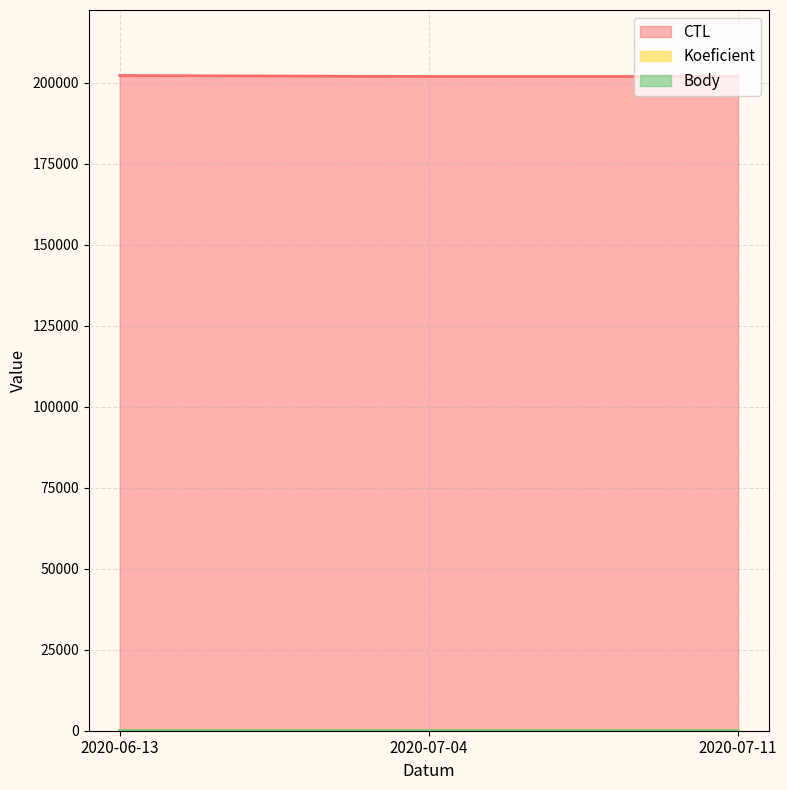

What is the difference between the highest and lowest values at 2020-07-11?

202001